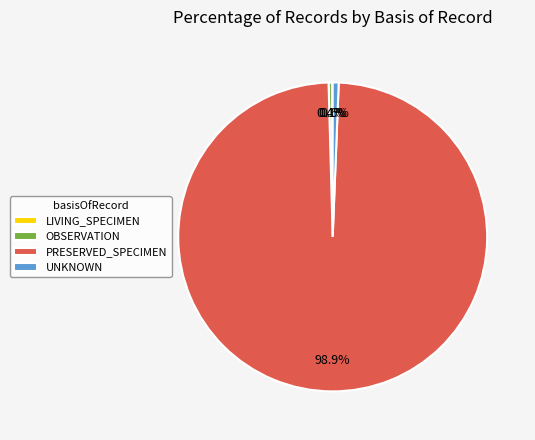

Is PRESERVED_SPECIMEN the majority of the pie?

Yes